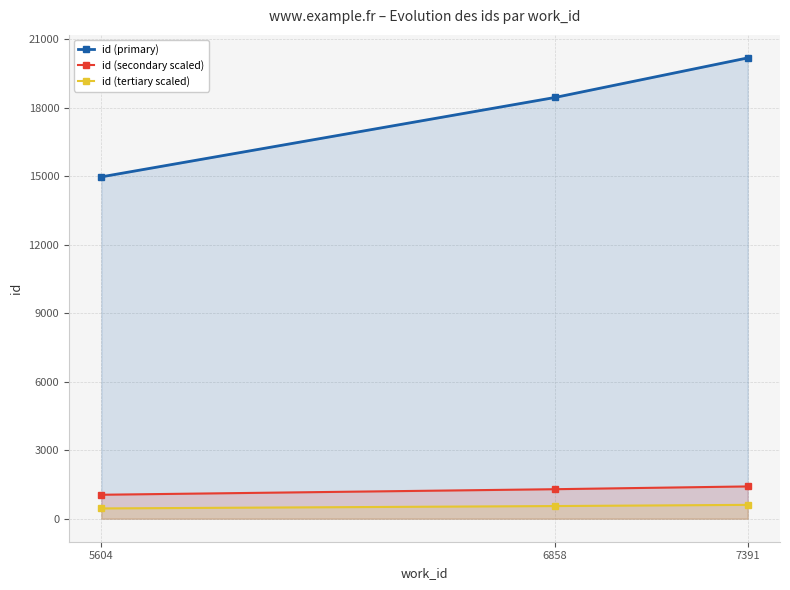

Count the id (primary) values in the range 14976 to 20186.

3